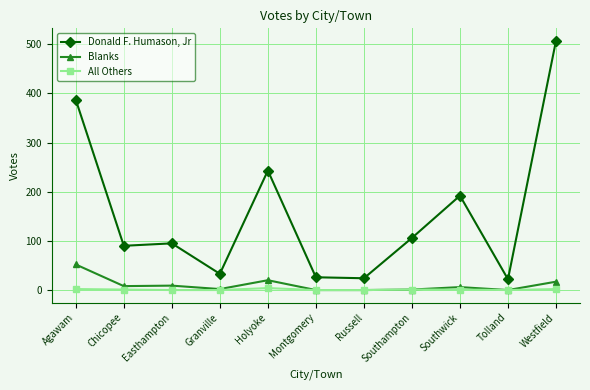

Is it true that Donald F. Humason, Jr equals 106 at Southampton?

True